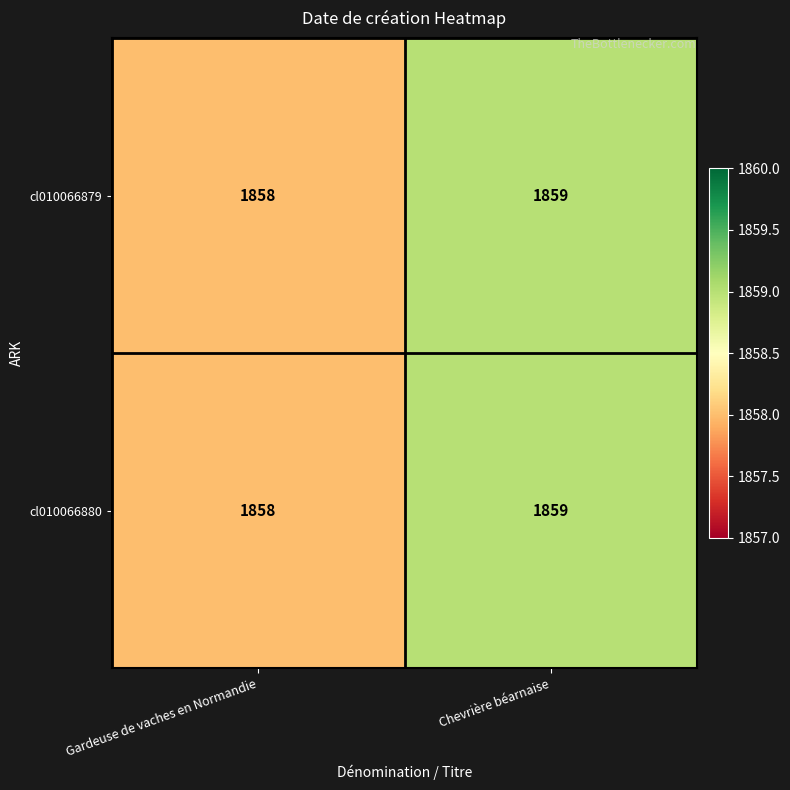

True or false: cl010066880 has a value of 1858 at Gardeuse de vaches en Normandie.

True